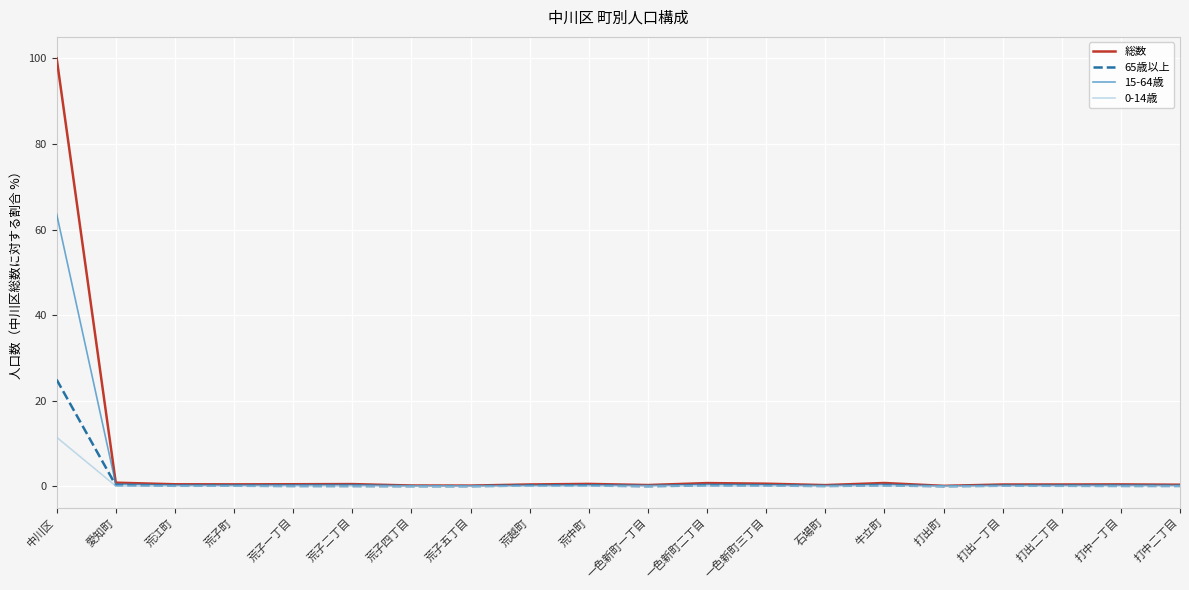

What is the difference between the highest and lowest values at 荒子四丁目?

0.2